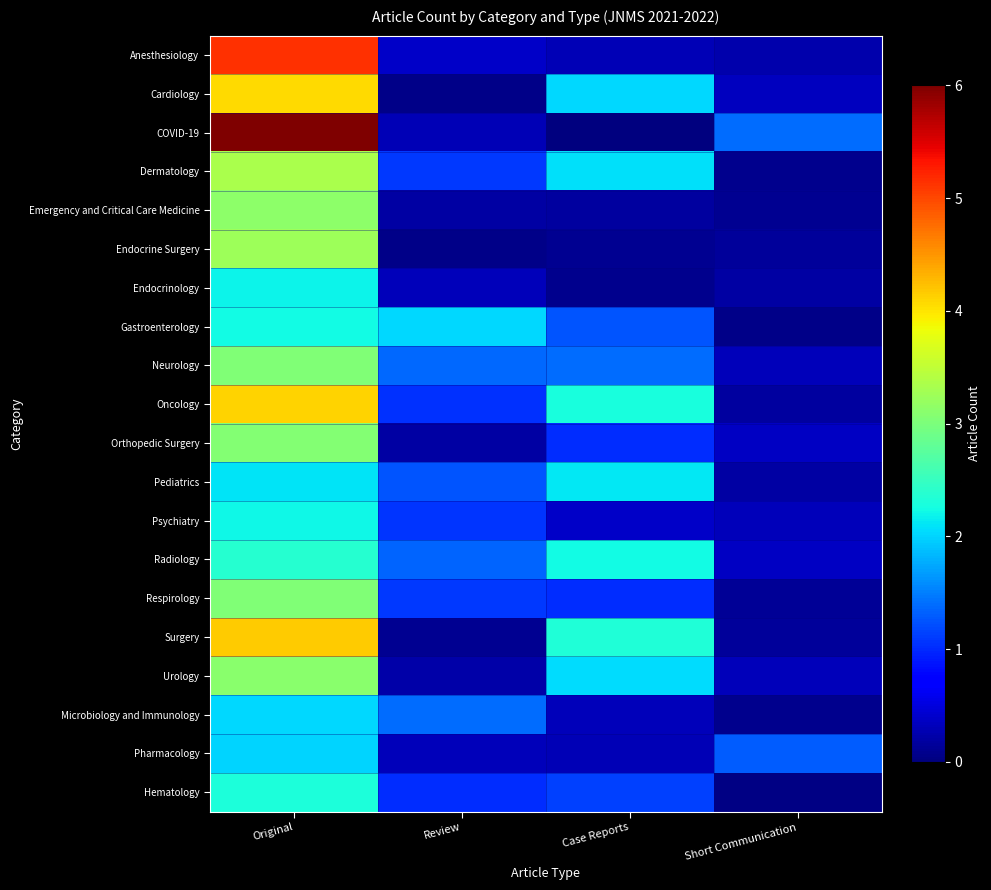

Reading left to right, list all the values displayed in this chart.

Anesthesiology: Original=5.1	Review=0.4	Case Reports=0.3	Short Communication=0.2
Cardiology: Original=4.1	Review=0.1	Case Reports=2.0	Short Communication=0.3
COVID-19: Original=6.2	Review=0.3	Case Reports=0.0	Short Communication=1.4
Dermatology: Original=3.3	Review=1.1	Case Reports=2.1	Short Communication=0.1
Emergency and Critical Care Medicine: Original=3.1	Review=0.2	Case Reports=0.2	Short Communication=0.1
Endocrine Surgery: Original=3.2	Review=0.1	Case Reports=0.1	Short Communication=0.1
Endocrinology: Original=2.2	Review=0.3	Case Reports=0.1	Short Communication=0.2
Gastroenterology: Original=2.2	Review=2.0	Case Reports=1.2	Short Communication=0.1
Neurology: Original=3.0	Review=1.4	Case Reports=1.4	Short Communication=0.3
Oncology: Original=4.1	Review=1.0	Case Reports=2.3	Short Communication=0.2
Orthopedic Surgery: Original=3.0	Review=0.2	Case Reports=1.0	Short Communication=0.4
Pediatrics: Original=2.1	Review=1.3	Case Reports=2.1	Short Communication=0.2
Psychiatry: Original=2.2	Review=1.1	Case Reports=0.4	Short Communication=0.3
Radiology: Original=2.4	Review=1.4	Case Reports=2.2	Short Communication=0.4
Respirology: Original=3.0	Review=1.1	Case Reports=1.0	Short Communication=0.1
Surgery: Original=4.2	Review=0.1	Case Reports=2.3	Short Communication=0.1
Urology: Original=3.1	Review=0.2	Case Reports=2.1	Short Communication=0.3
Microbiology and Immunology: Original=2.0	Review=1.4	Case Reports=0.3	Short Communication=0.1
Pharmacology: Original=2.0	Review=0.3	Case Reports=0.3	Short Communication=1.3
Hematology: Original=2.3	Review=1.0	Case Reports=1.1	Short Communication=0.0